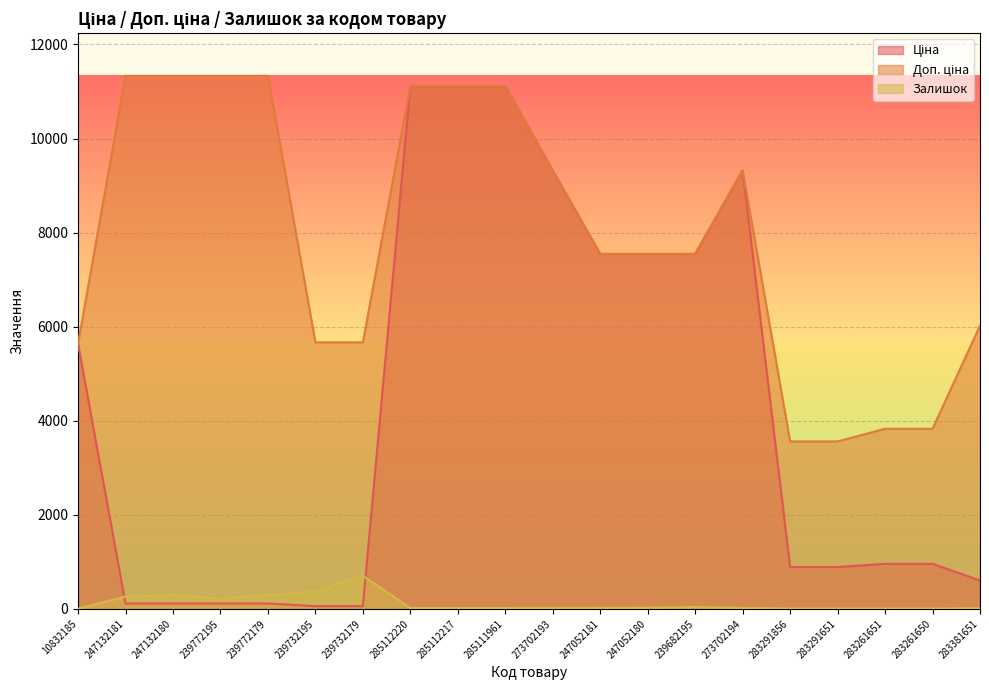

What is the spread (max minus min) of values at 283381651?

6007.8